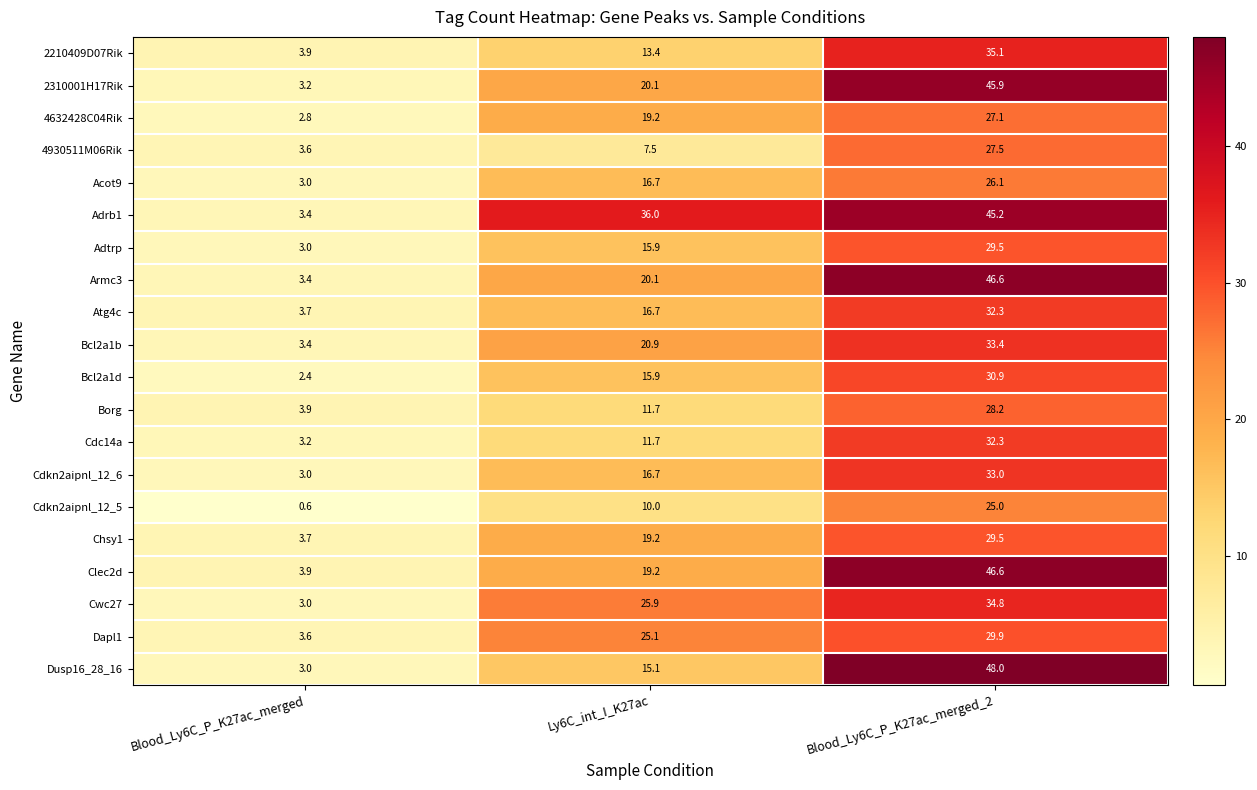

What is the difference between the highest and lowest values at Ly6C_int_I_K27ac?

28.5